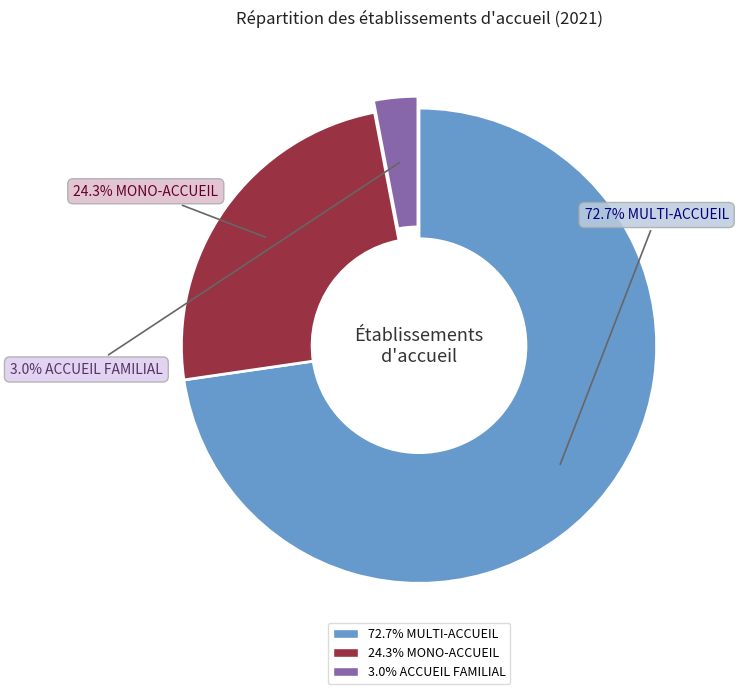

Is there a majority slice in this chart?

Yes